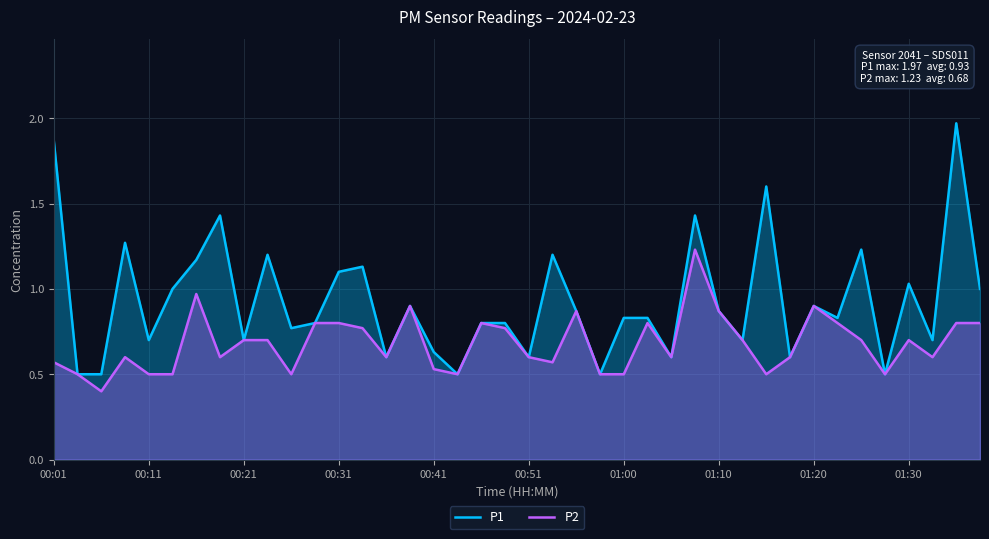

True or false: P1 has a value of 1.3 at 01:10.

False